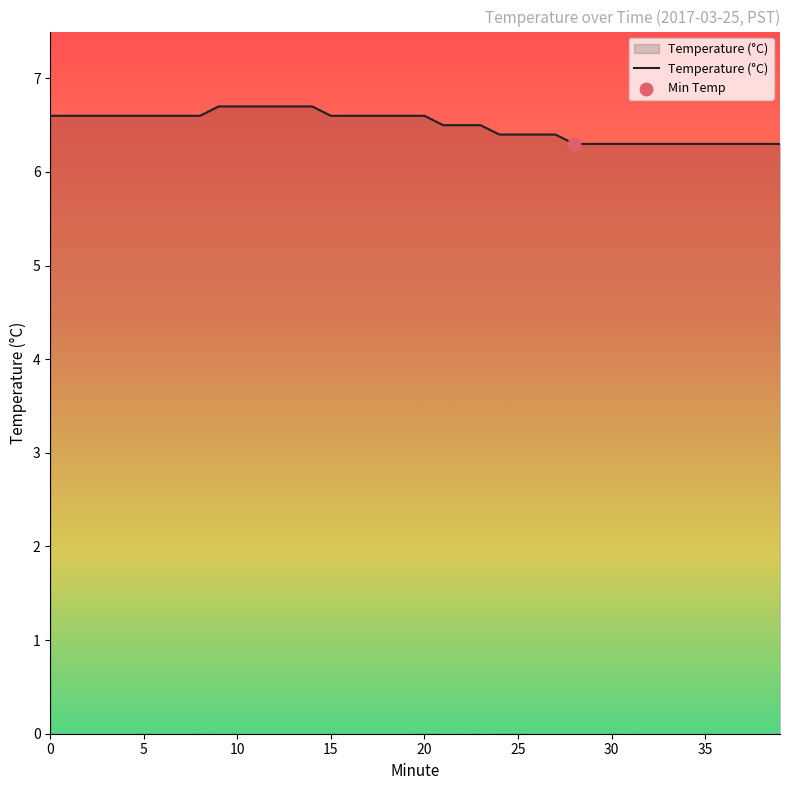

What is the difference between the maximum and minimum values?

0.4